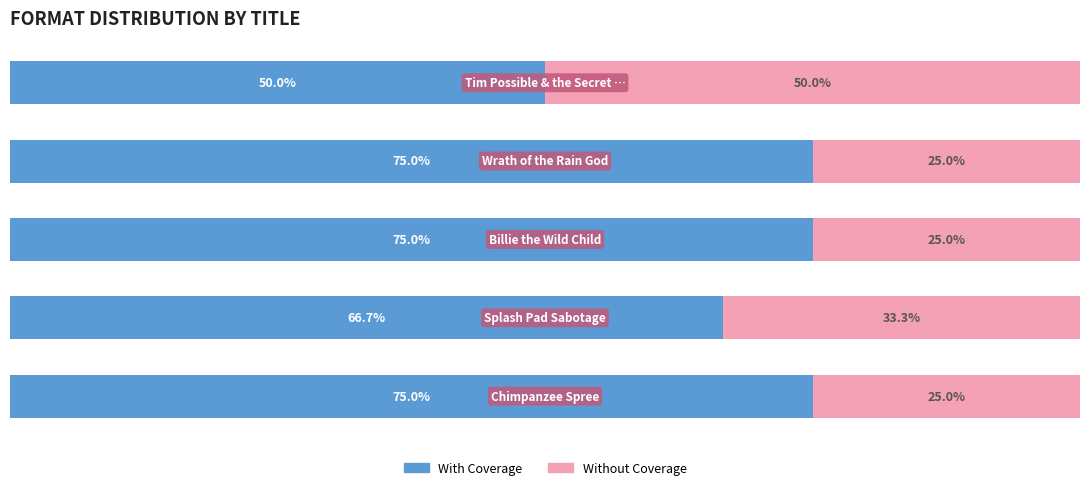

List the series in order of their overall mean, highest first.

With Coverage, Without Coverage